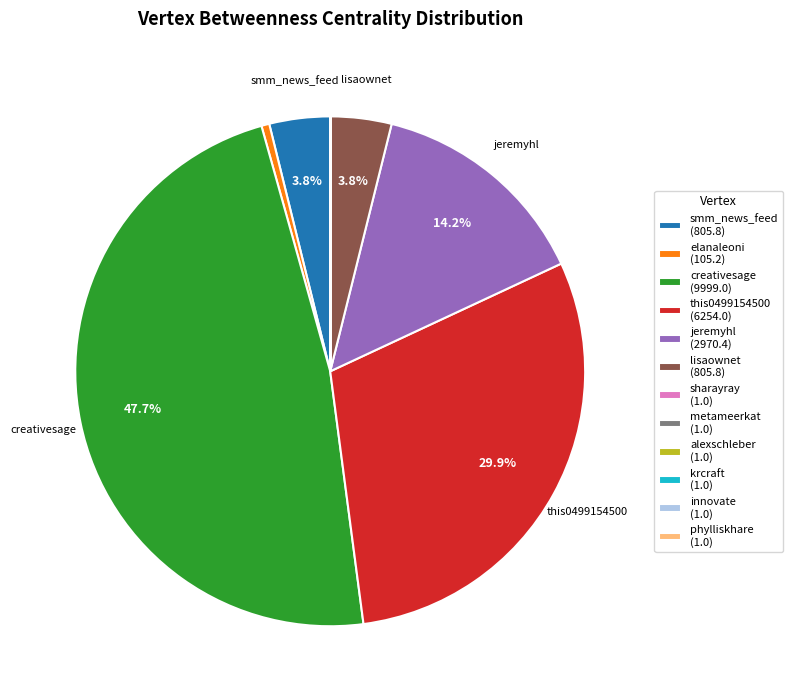

What is the largest slice in the pie chart?

creativesage (9999.0)